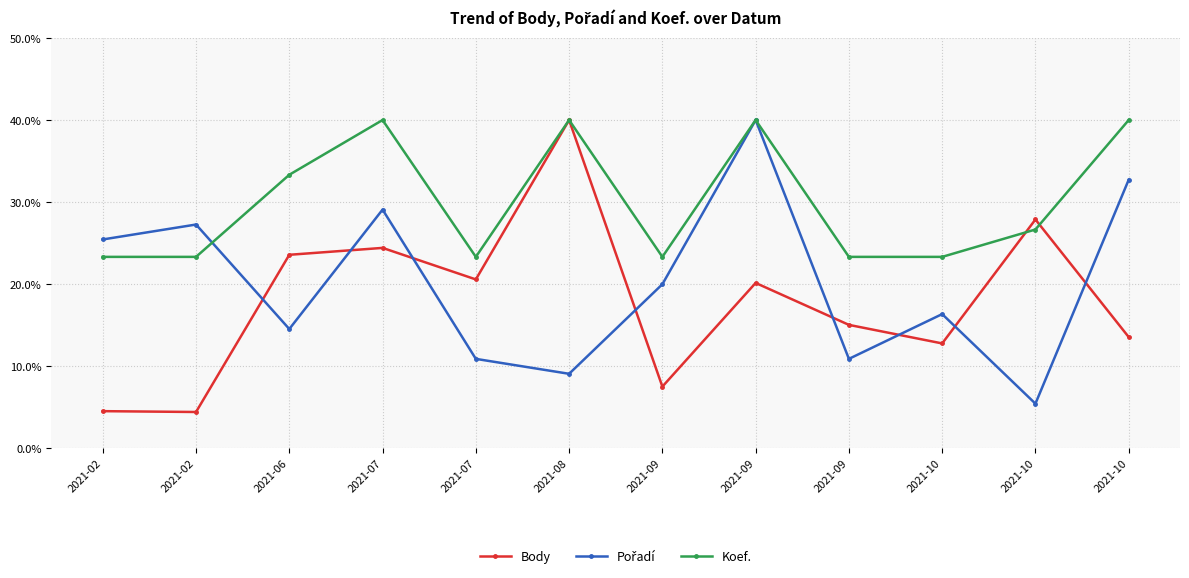

What is the average value of the Body series?

17.9